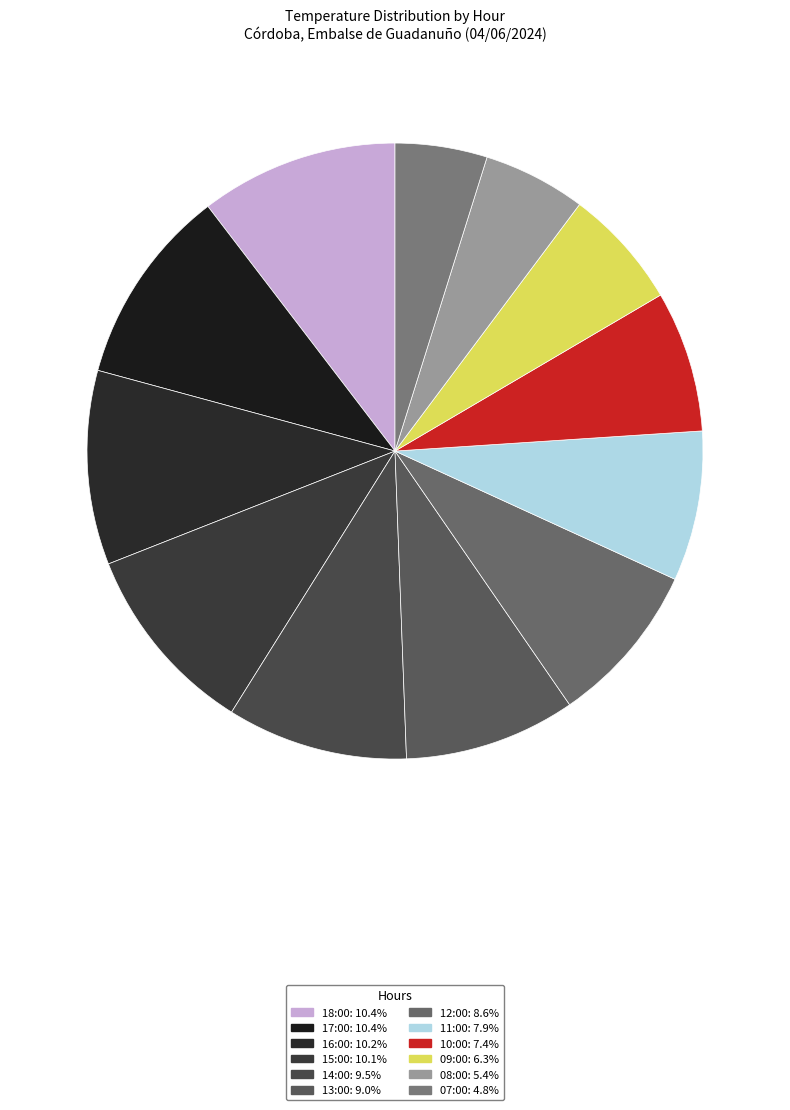

Is the sum of 08:00 and 09:00 greater than half?

No